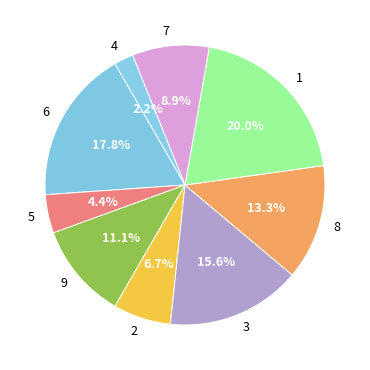

Is there any slice that represents more than half of the pie?

No